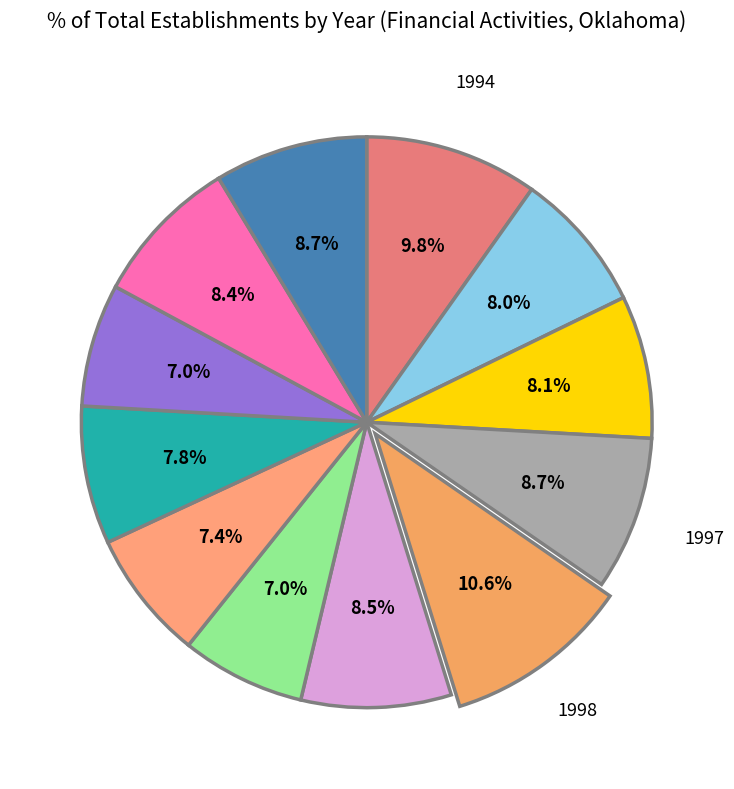

Does any single category account for the majority?

No